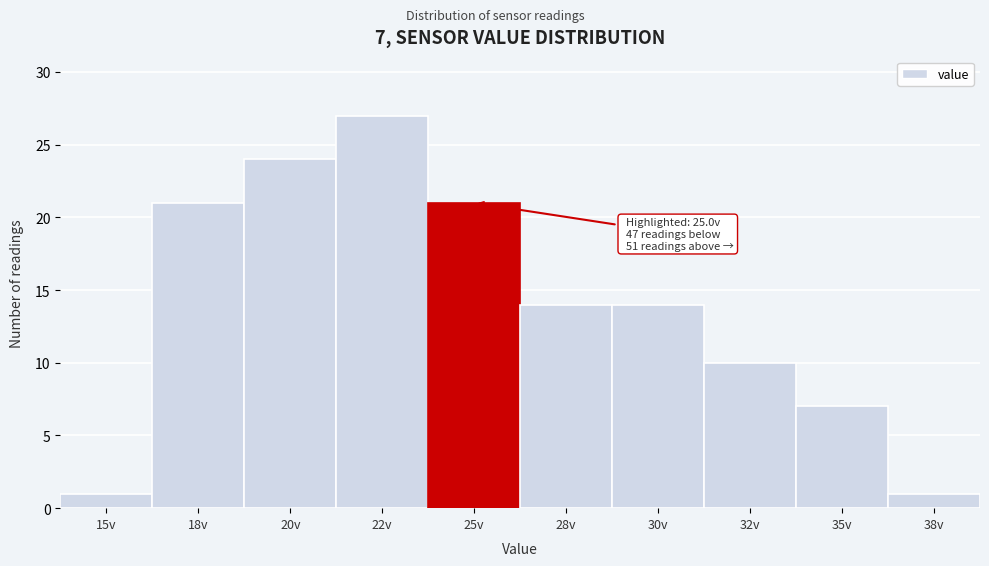

Reading right to left, what are all the values shown in this chart?

1	7	10	14	14	21	27	24	21	1